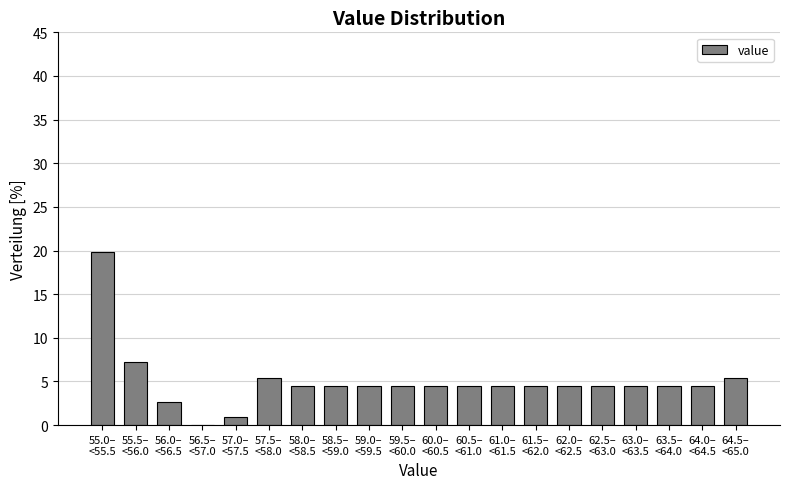

What is the maximum value shown in the chart?

19.8